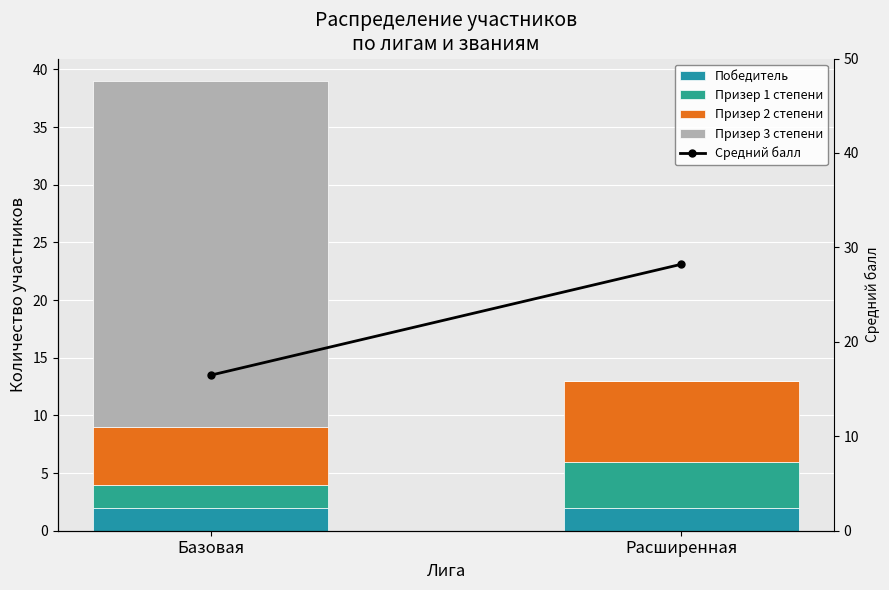

Is the value of Победитель at Расширенная greater than the value of Призер 1 степени at Базовая?

No